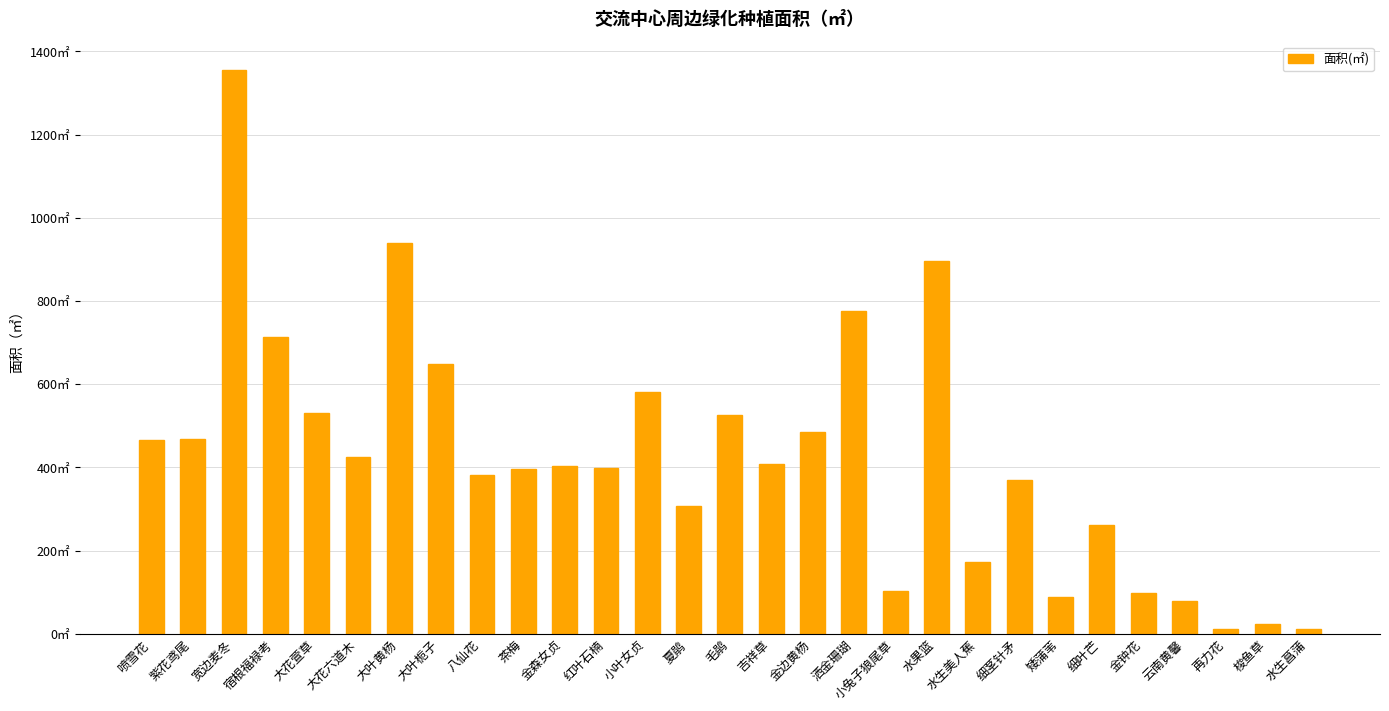

What is the label of the 22nd bar from the right?

大叶栀子